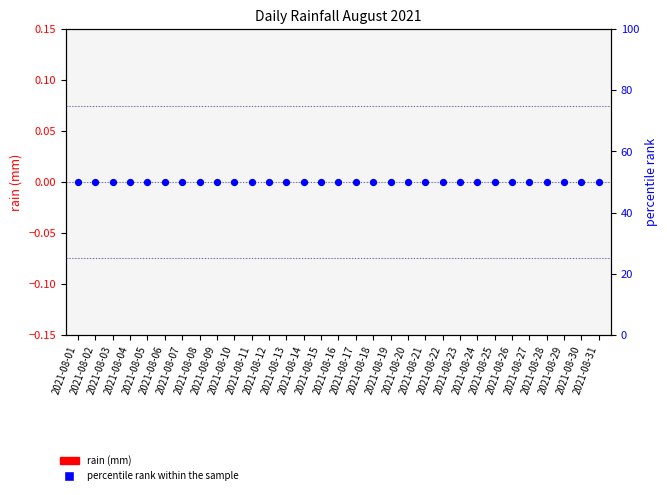

Is the value of percentile rank within the sample at 2021-08-04 greater than the value of rain (mm) at 2021-08-02?

Yes